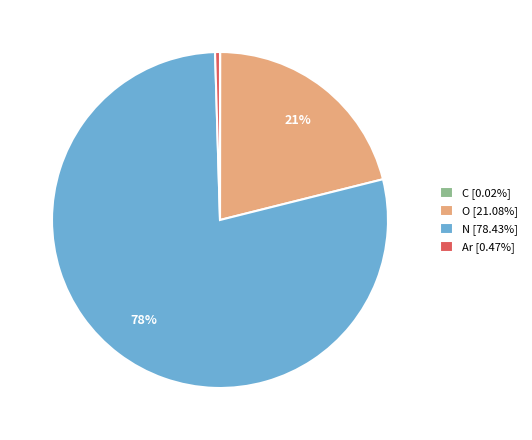

Approximately how many times larger is the value at O [21.08%] compared to N [78.43%]?

0.3